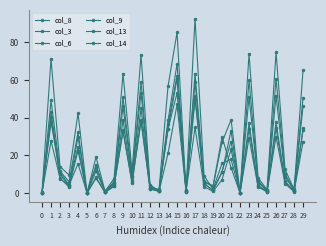

Is this an area chart (filled region under the line)?

No